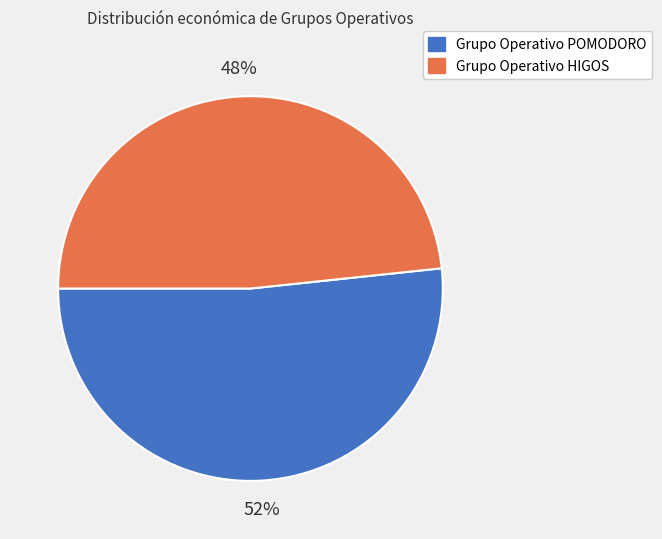

To the nearest percent, what is the combined percentage of Grupo Operativo HIGOS and Grupo Operativo POMODORO?

100%